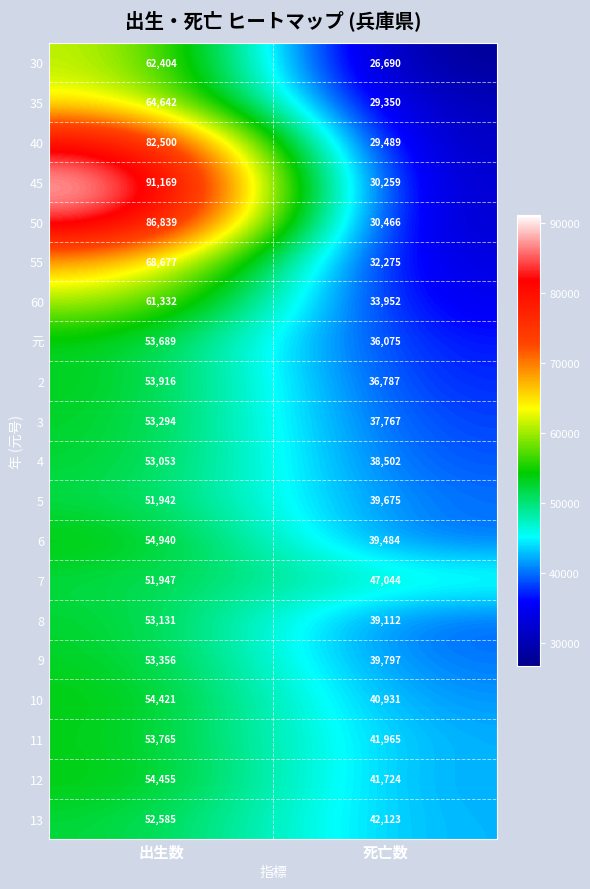

True or false: 60 has a value of 33952 at 死亡数.

True